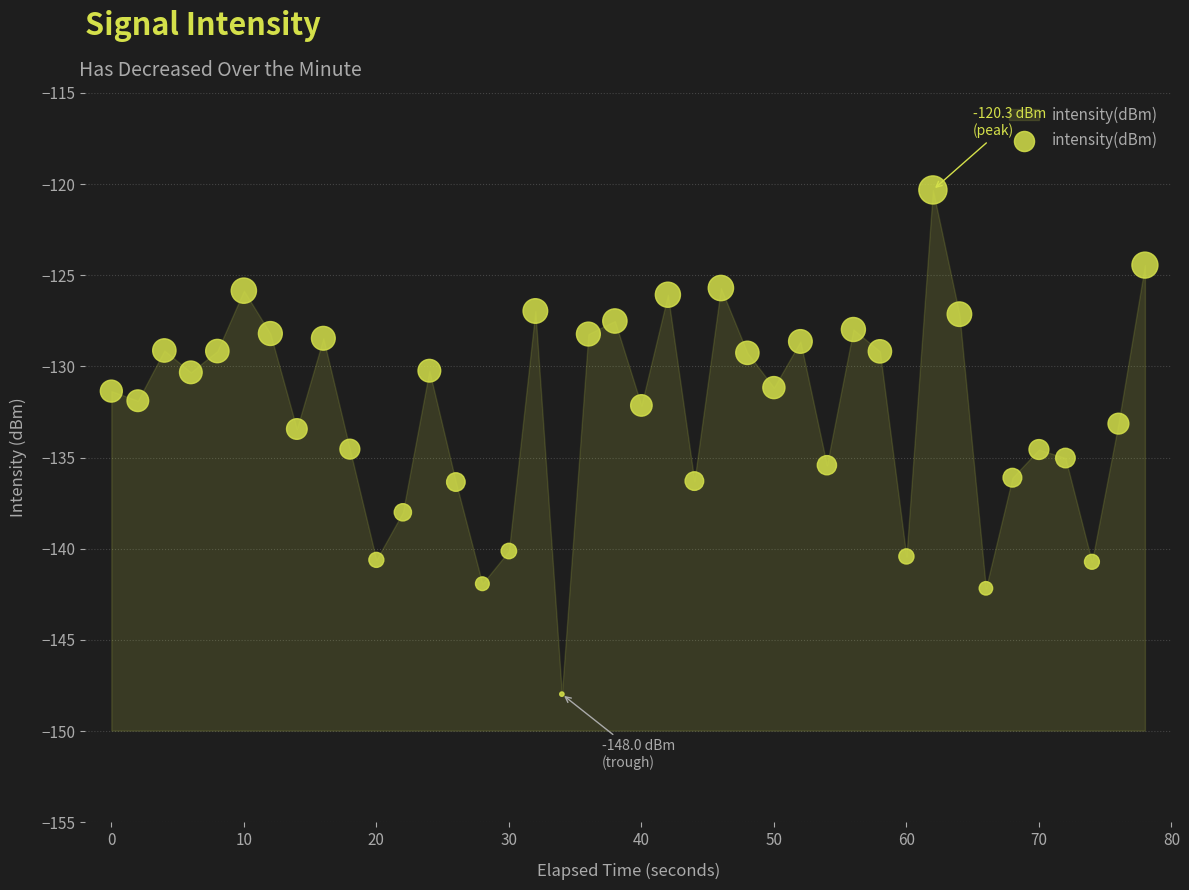

What is the range of Y values (max minus min)?

27.7